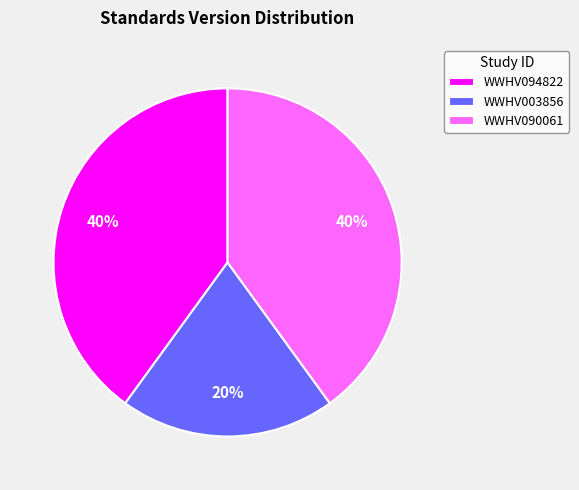

What is the ratio of the value at WWHV090061 to the value at WWHV094822?

1.0